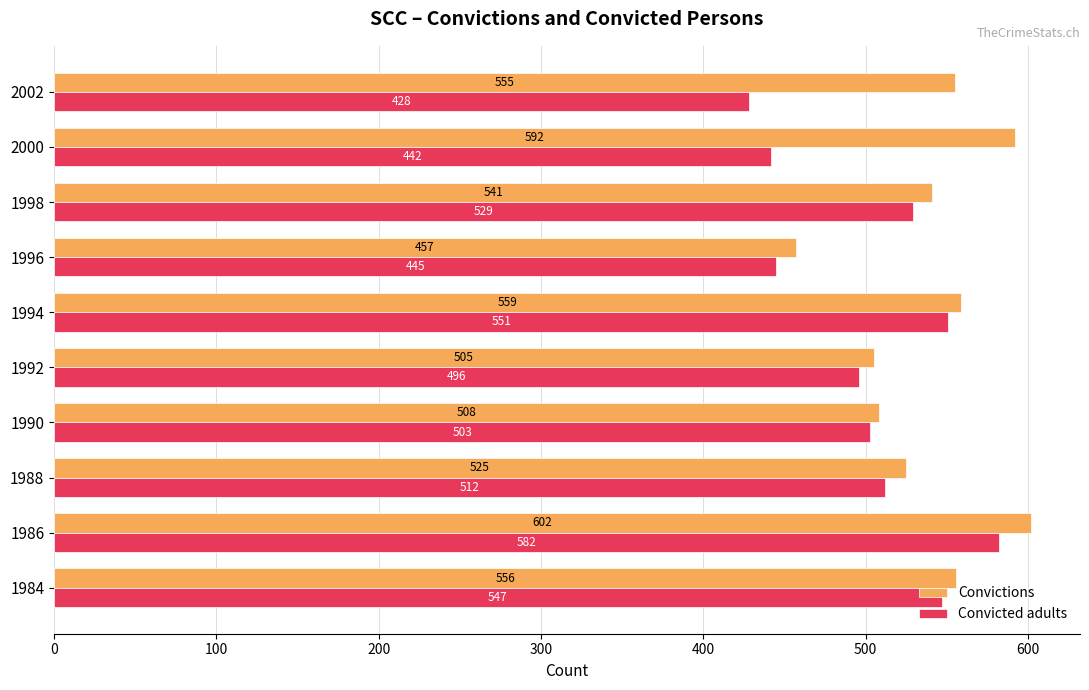

Between 1984 and 2002, which series saw the biggest shift?

Convicted adults